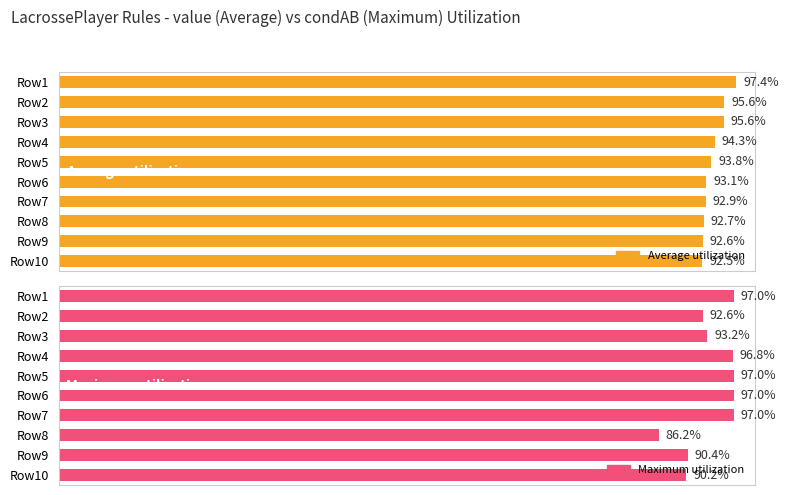

Which series has the largest total across all categories?

Average utilization